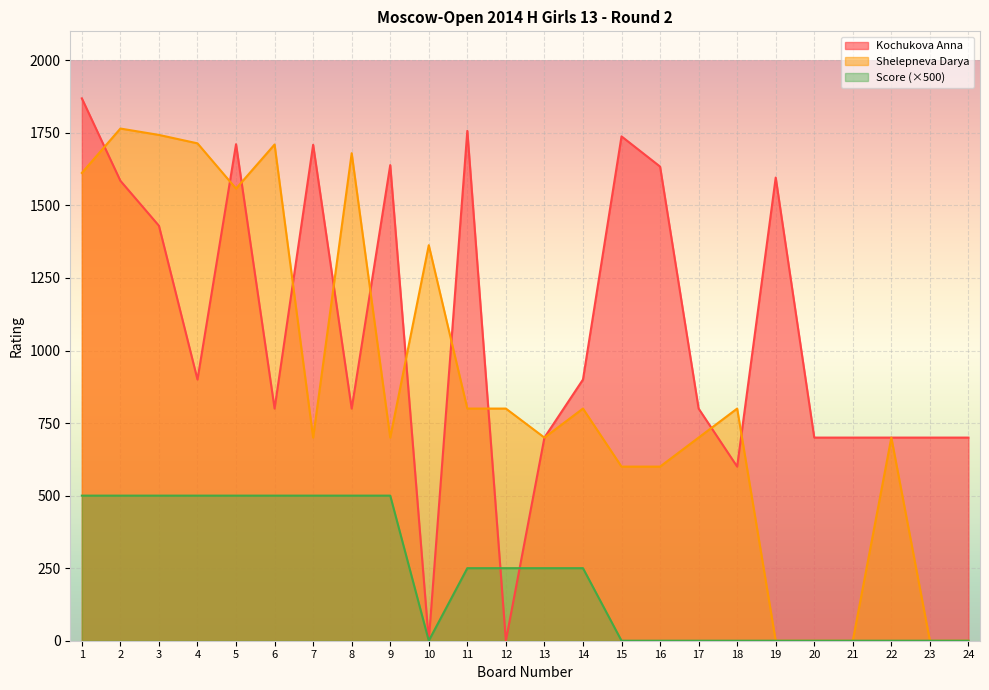

What is the sum of the Kochukova Anna values at 15 and 3?

3168